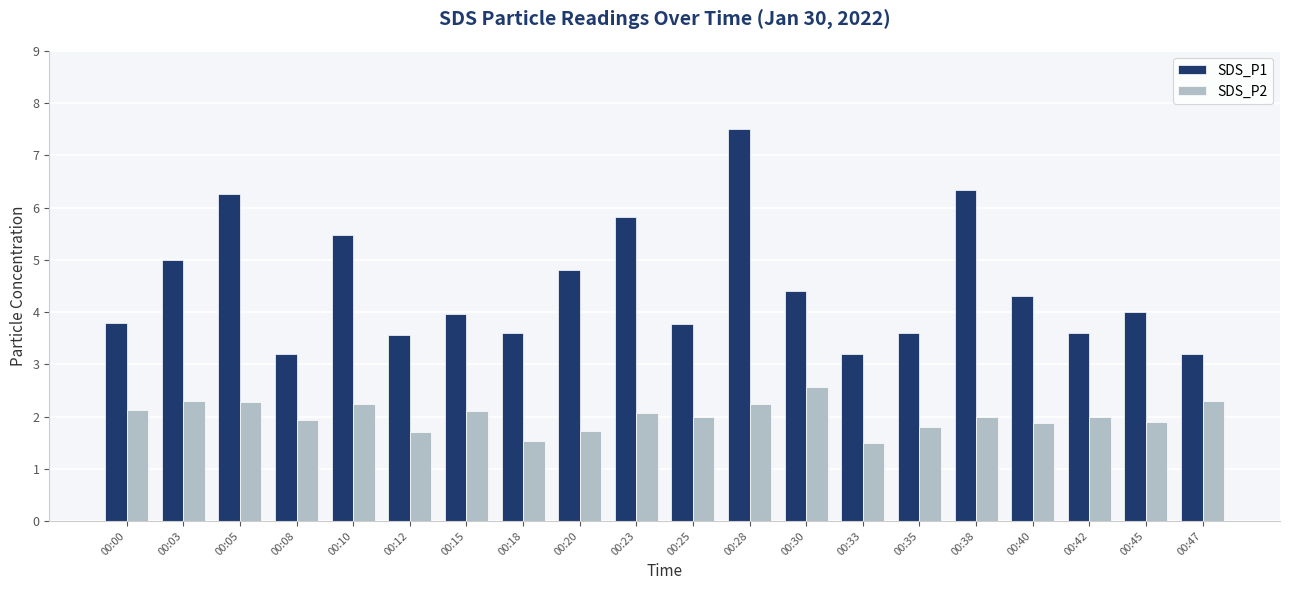

At which label is SDS_P1 closest to 5?

00:03